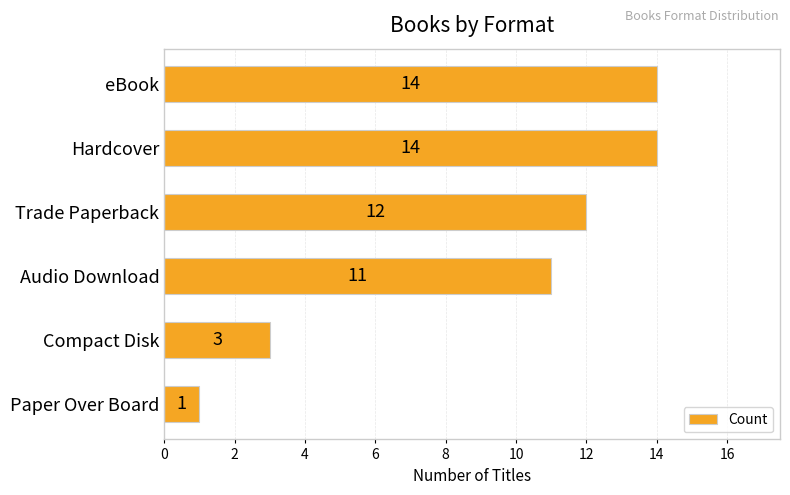

Count the values in the range 3 to 14.

5